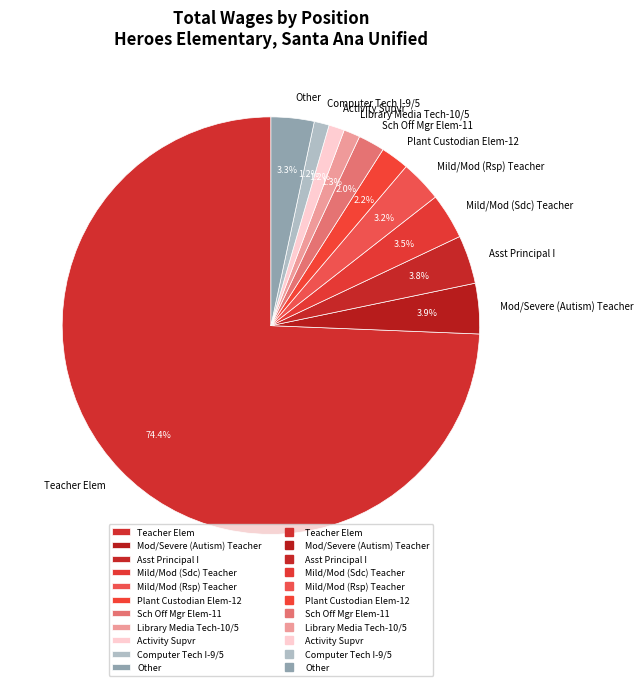

Is there a majority slice in this chart?

Yes